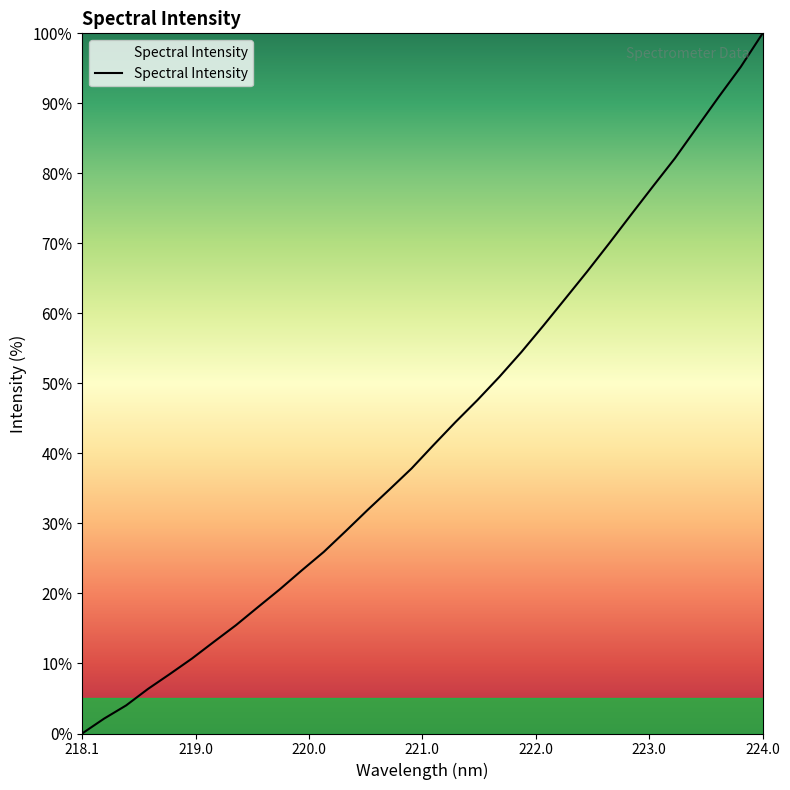

Reading right to left, extract all data points from this chart.

100.0	95.2	90.9	86.5	82.2	78.2	74.1	70.0	66.0	62.1	58.2	54.5	50.9	47.6	44.5	41.2	37.9	34.9	31.9	28.9	25.9	23.3	20.6	18.0	15.5	13.1	10.7	8.5	6.4	4.0	2.1	0.0